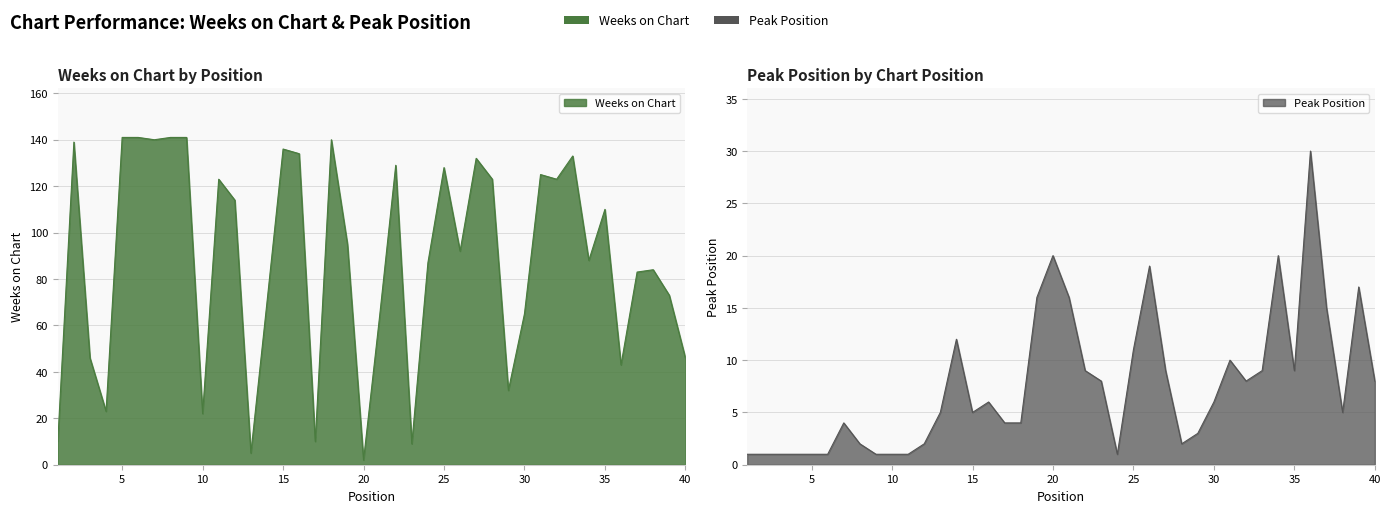

True or false: Weeks on Chart has a value of 83 at 37.

True